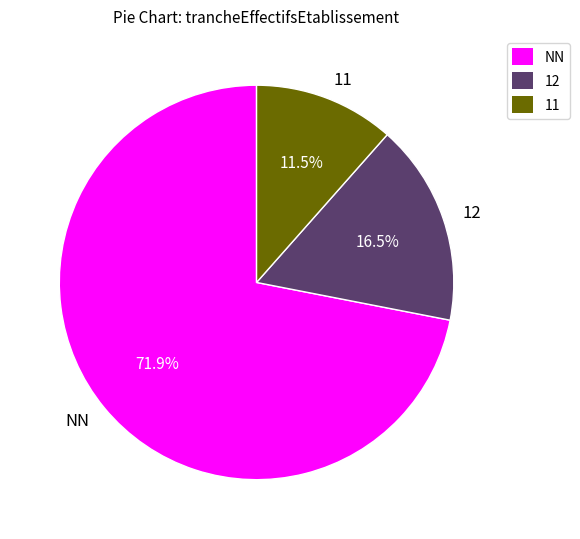

True or false: 11 accounts for 18% of the total.

False